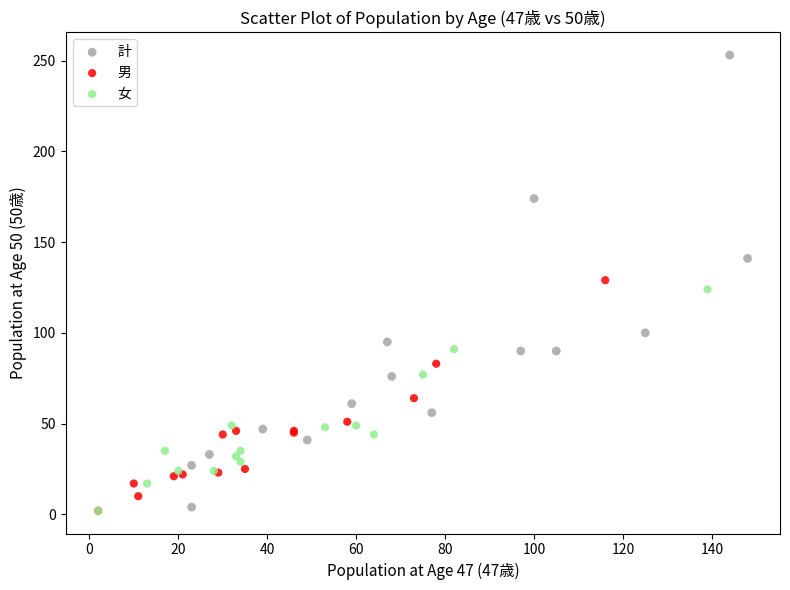

Which series contains the highest Y value?

計